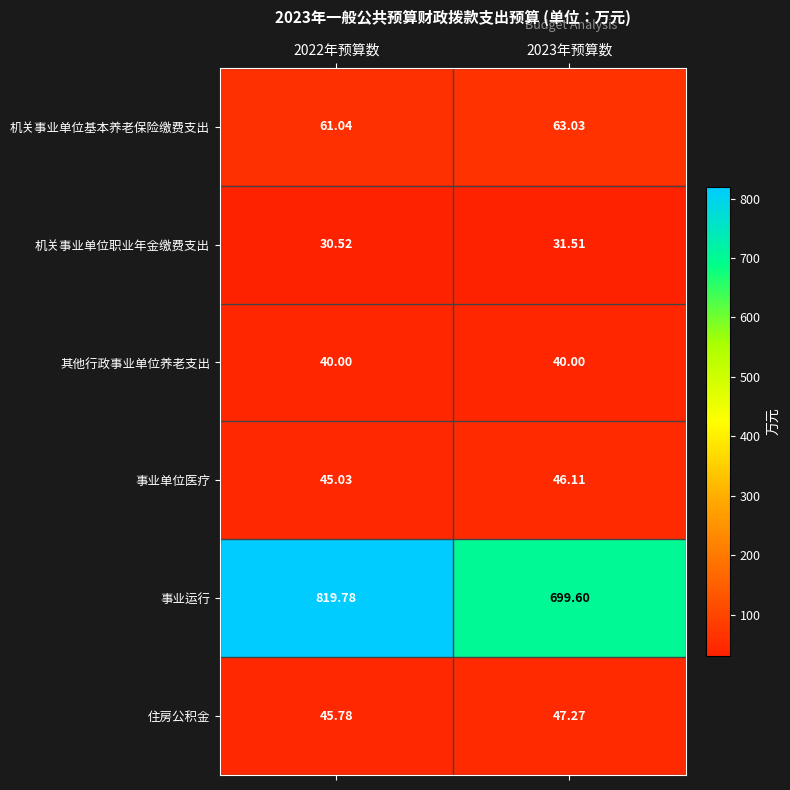

List the series in order of their peak value, lowest first.

机关事业单位职业年金缴费支出, 其他行政事业单位养老支出, 事业单位医疗, 住房公积金, 机关事业单位基本养老保险缴费支出, 事业运行